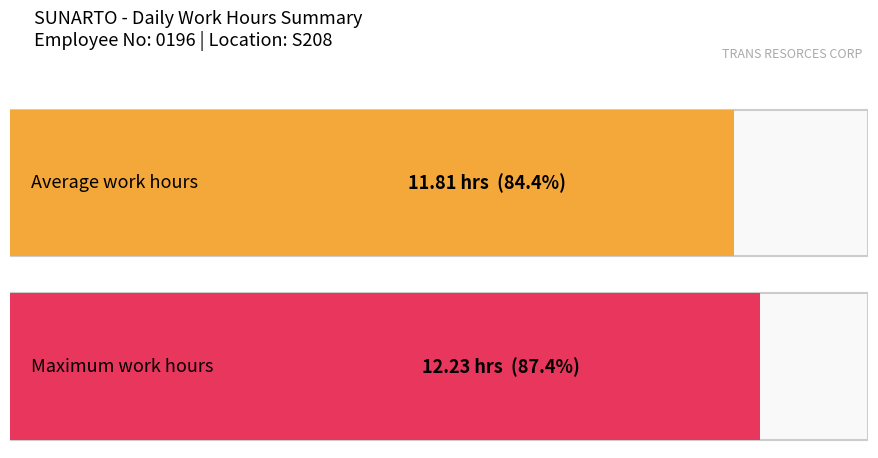

Does the chart contain stacked bars?

No